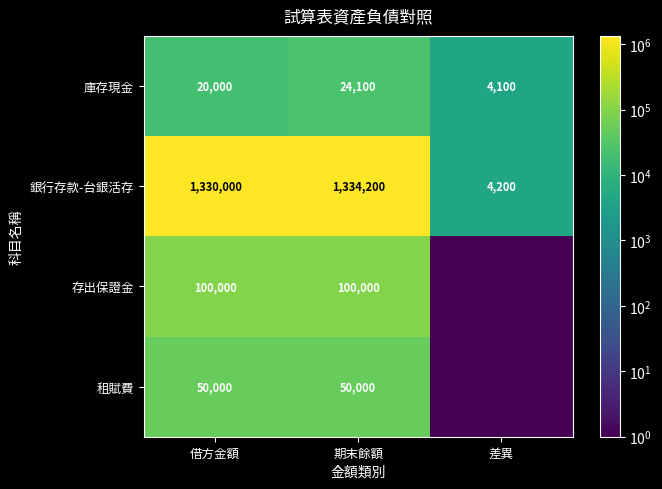

What is the difference between the maximum and second lowest values in the 庫存現金 series?

4100